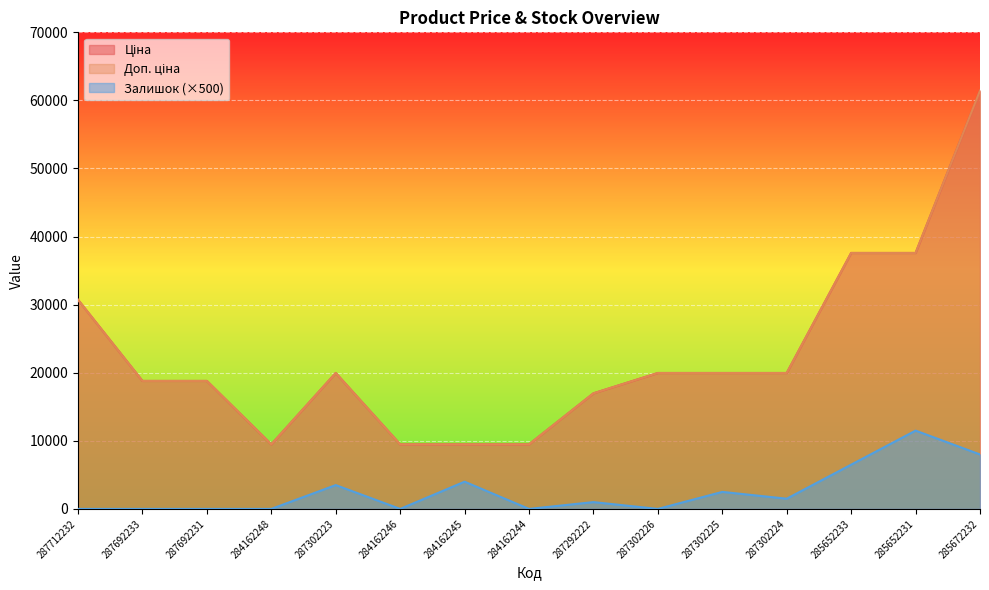

What is the label of the 7th point from the left?

284162245